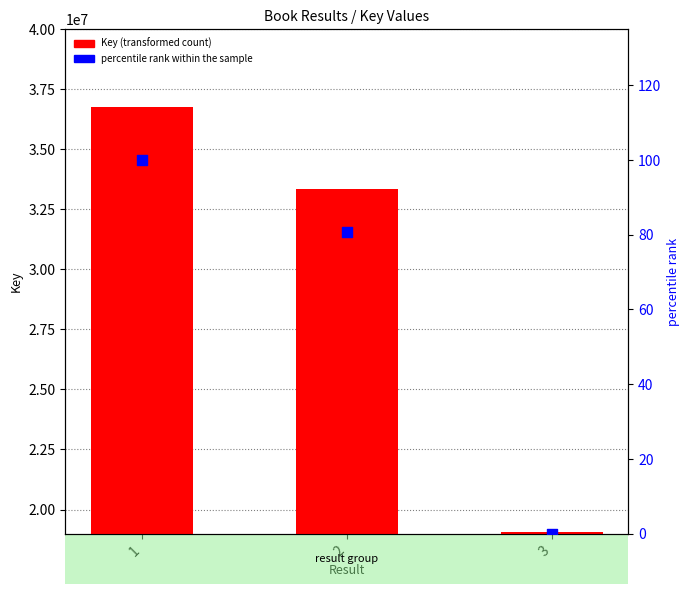

Which series has the largest Y range (max minus min)?

Key